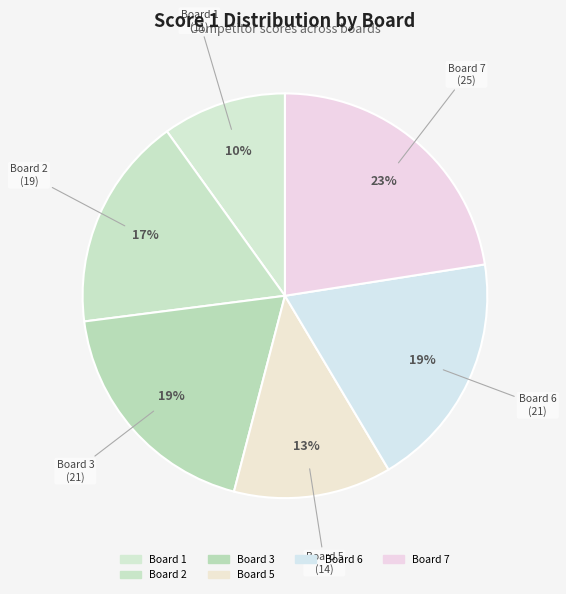

Is it true that Board 6 is 26% of the pie?

False